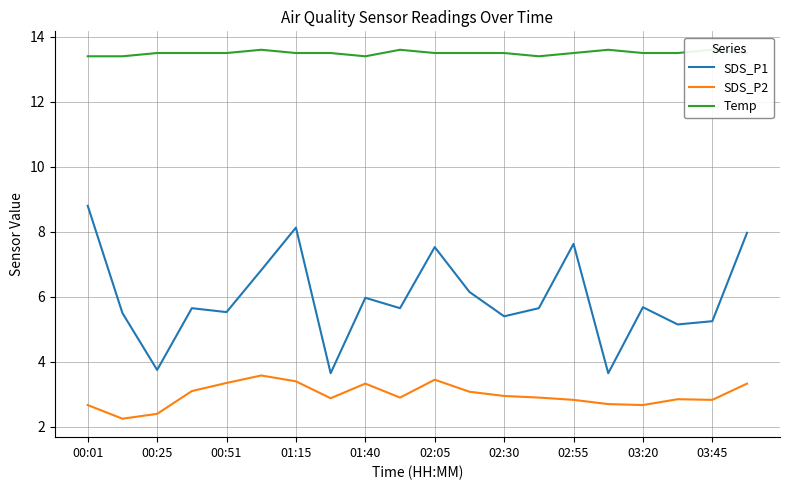

At which label does SDS_P1 first exceed 5?

00:01